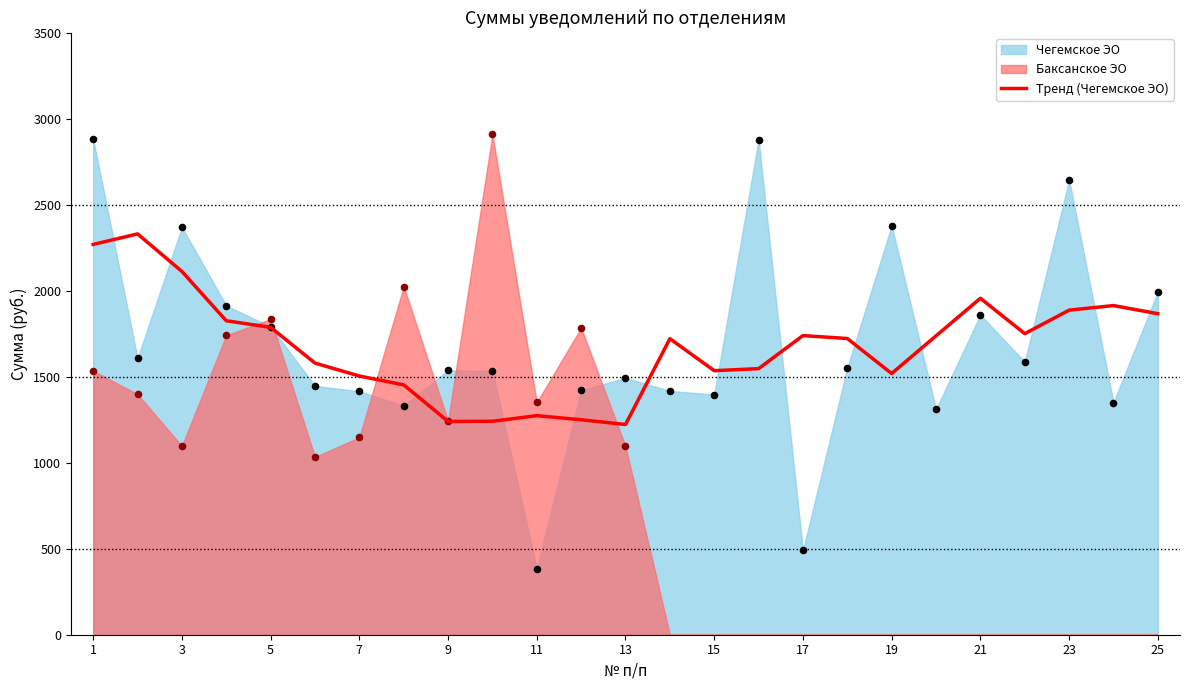

The value of Тренд (Чегемское ЭО) at 15 is 2551.6. True or false?

False